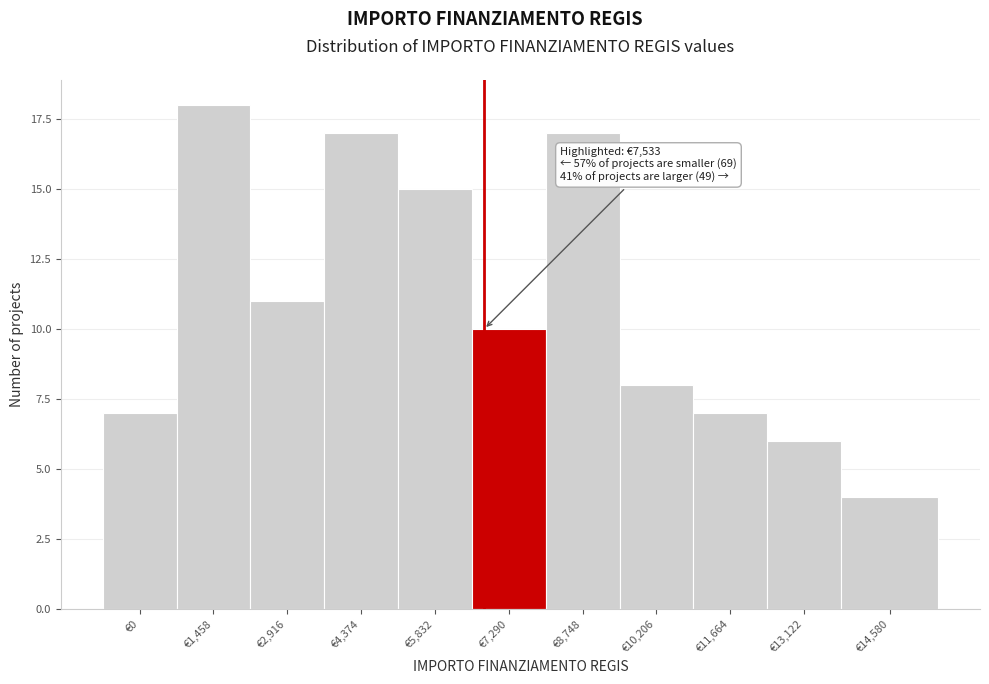

Reading left to right, list all the values displayed in this chart.

€0=7	€1,458=18	€2,916=11	€4,374=17	€5,832=15	€7,290=10	€8,748=17	€10,206=8	€11,664=7	€13,122=6	€14,580=4